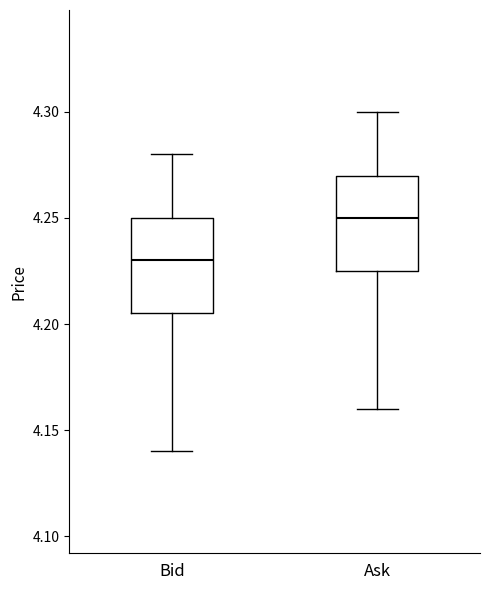

Where is the upper edge of the box for Ask on the y-axis? The values are not printed on the chart, so give them approximately, as read against the axis.

4.270